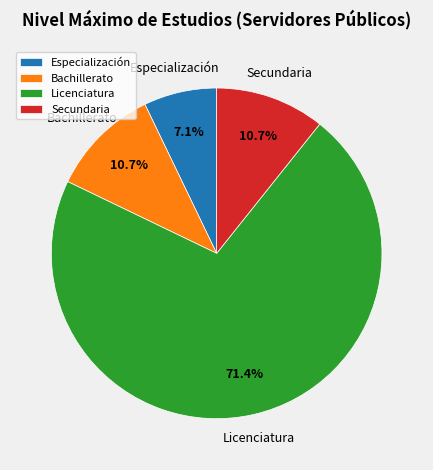

Does any single category account for the majority?

Yes